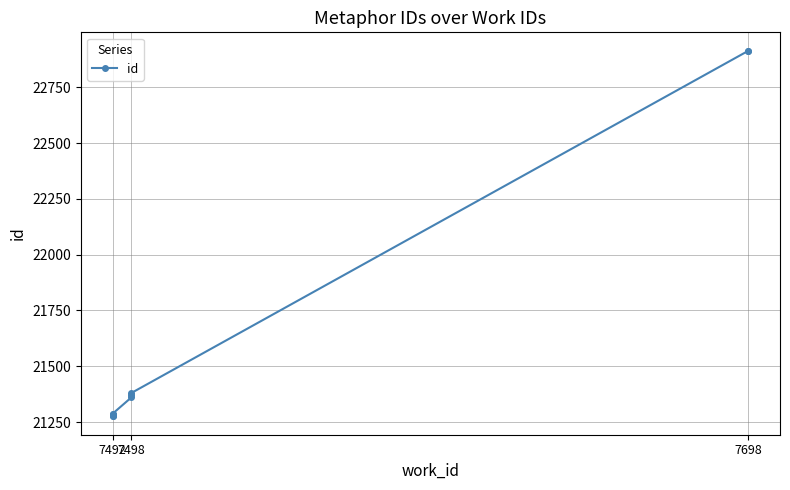

Reading left to right, transcribe all the data shown in this chart.

21275	21277	21283	21287	21288	21360	21373	21380	22914	22915